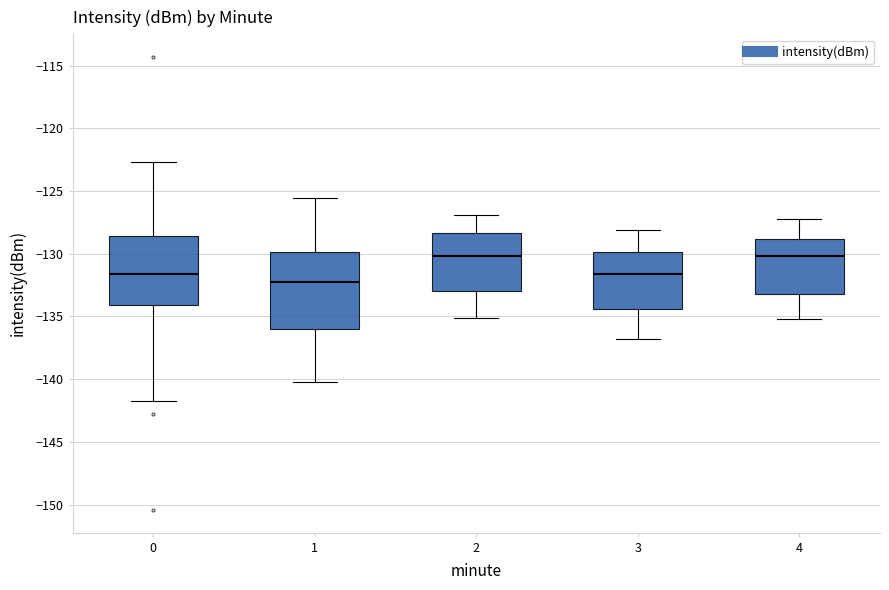

Where does the median line of the box at x = 2 sit on the y-axis? The values are not printed on the chart, so give them approximately, as read against the axis.

-130.0